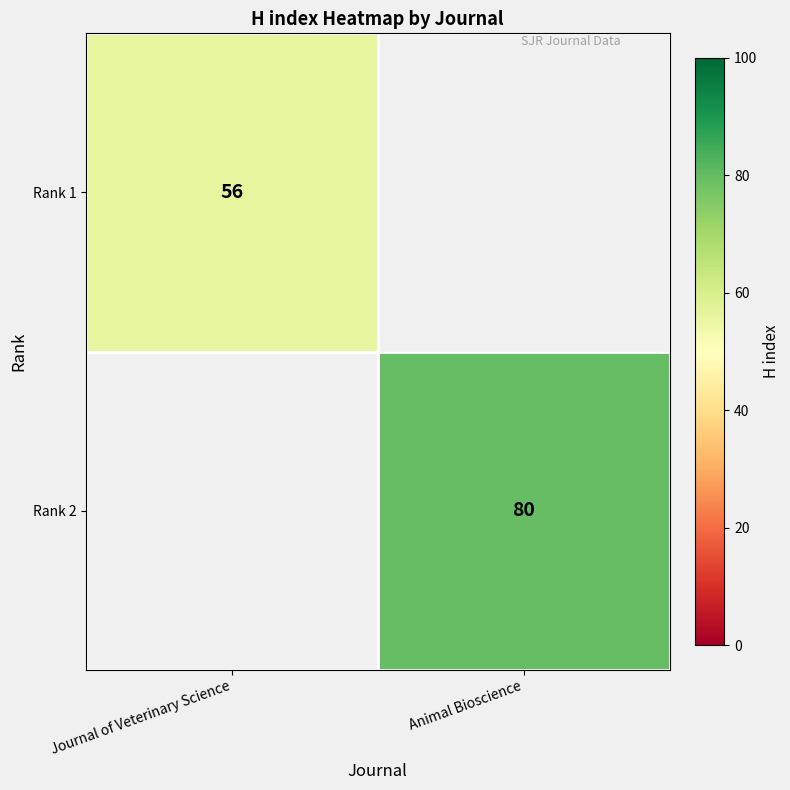

How many data points does each series have?

2